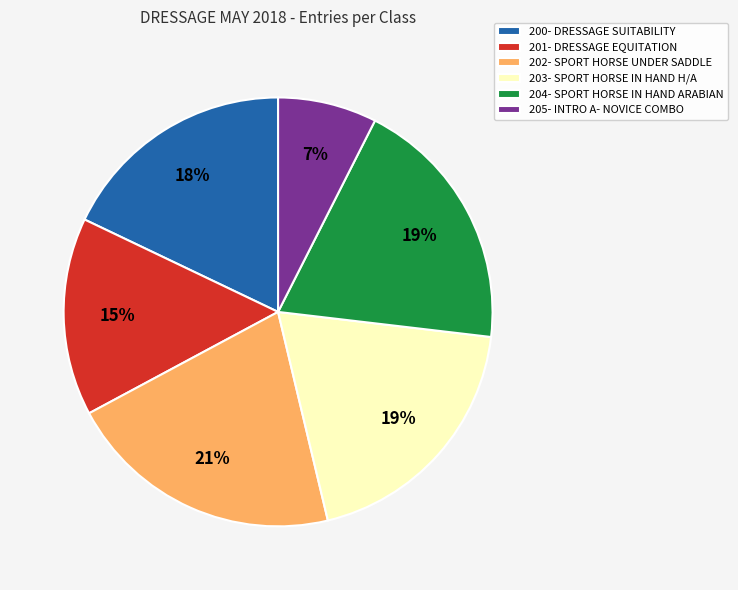

To the nearest percent, what percentage of the pie is 202- SPORT HORSE UNDER SADDLE?

21%